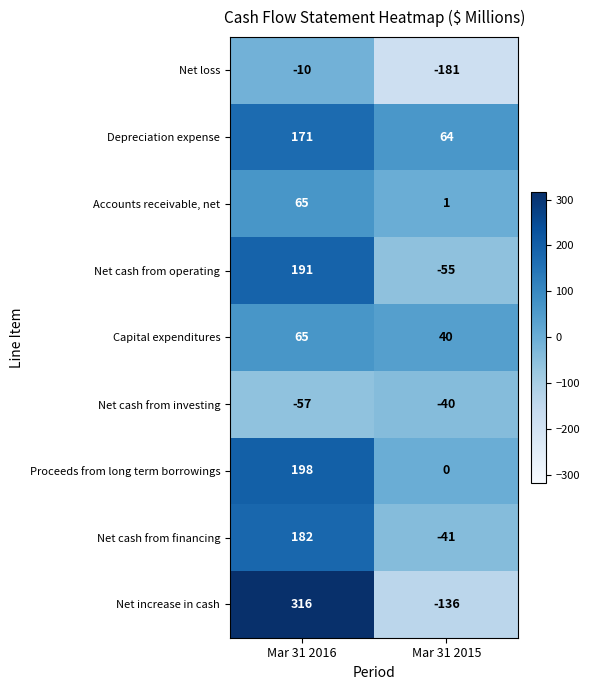

At which category is the sum across all series the highest?

Mar 31 2016